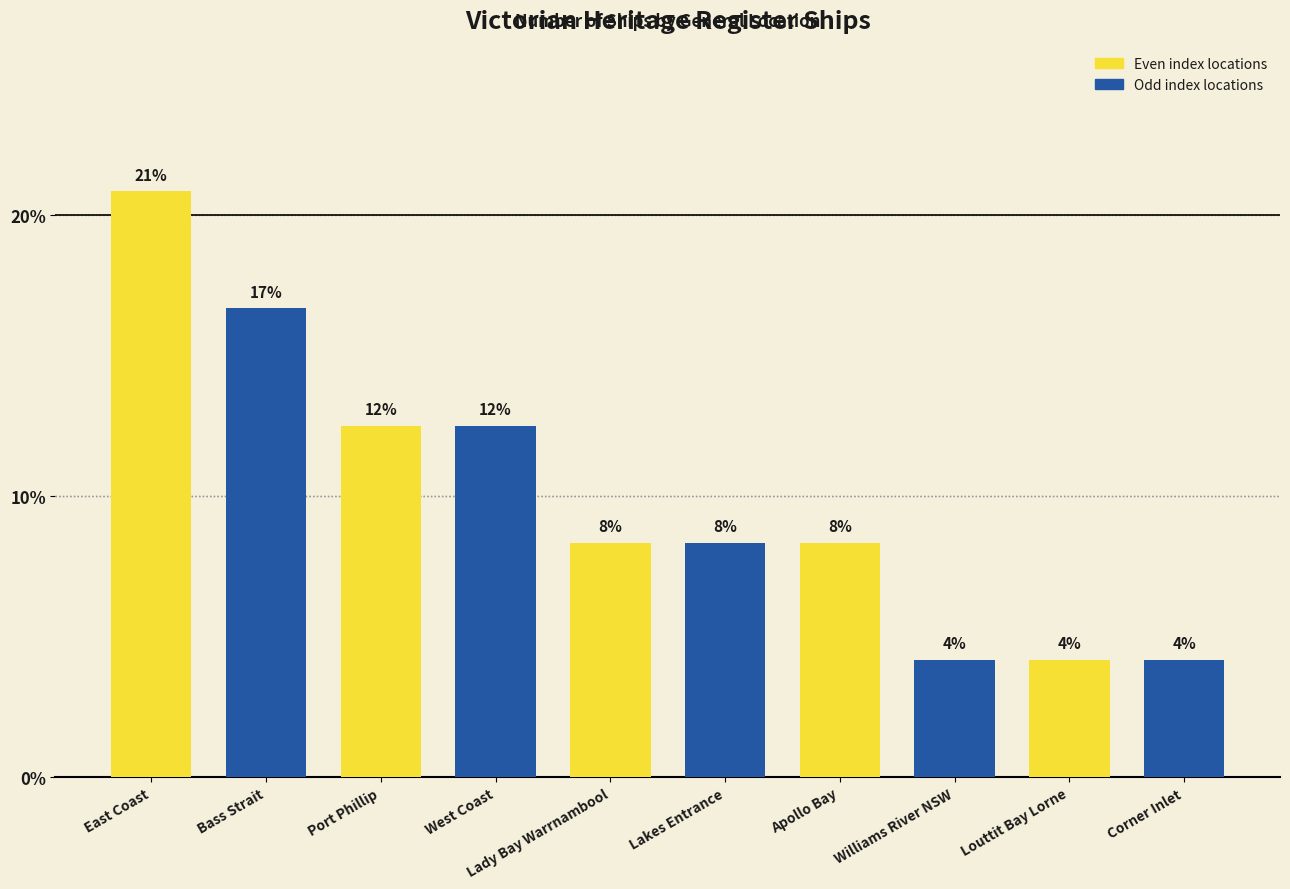

Does the chart contain any negative values?

No